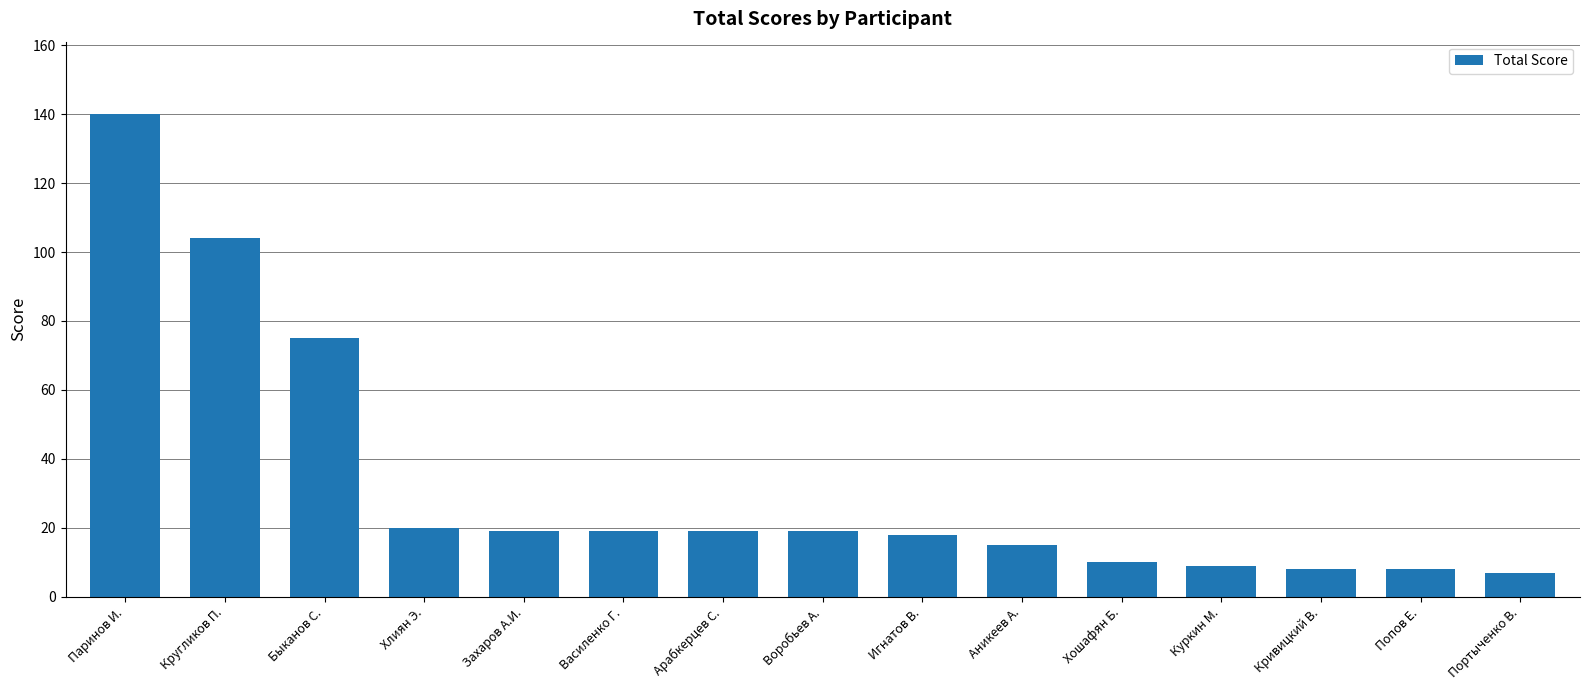

What is the average value?

33